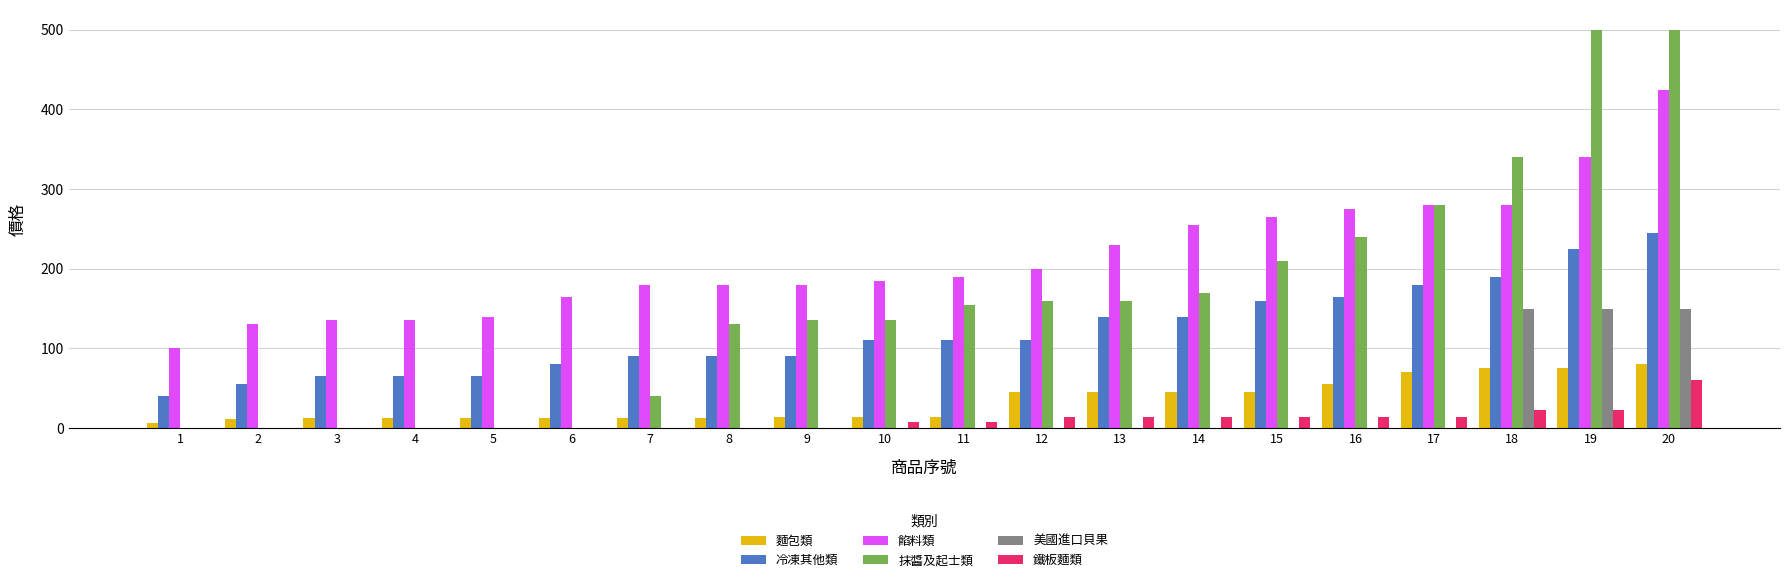

Which series has the largest total across all categories?

餡料類